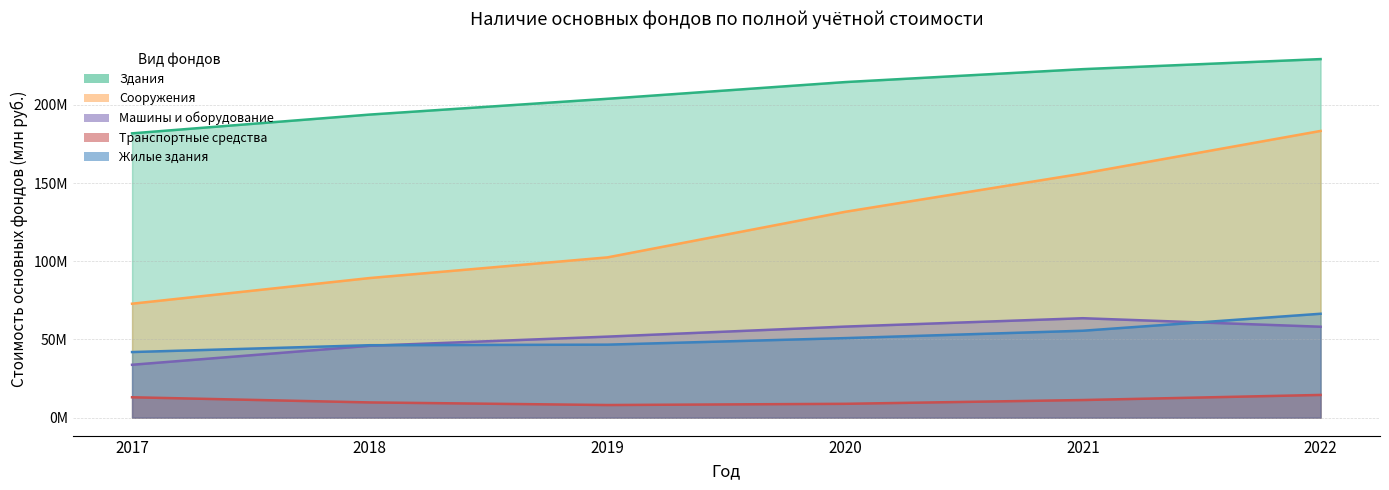

Which category has the highest value across all series?

2022